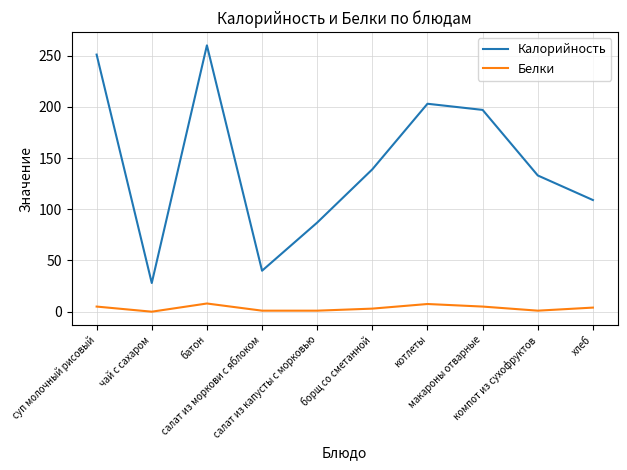

Rank the series at компот из сухофруктов from highest to lowest value.

Калорийность, Белки